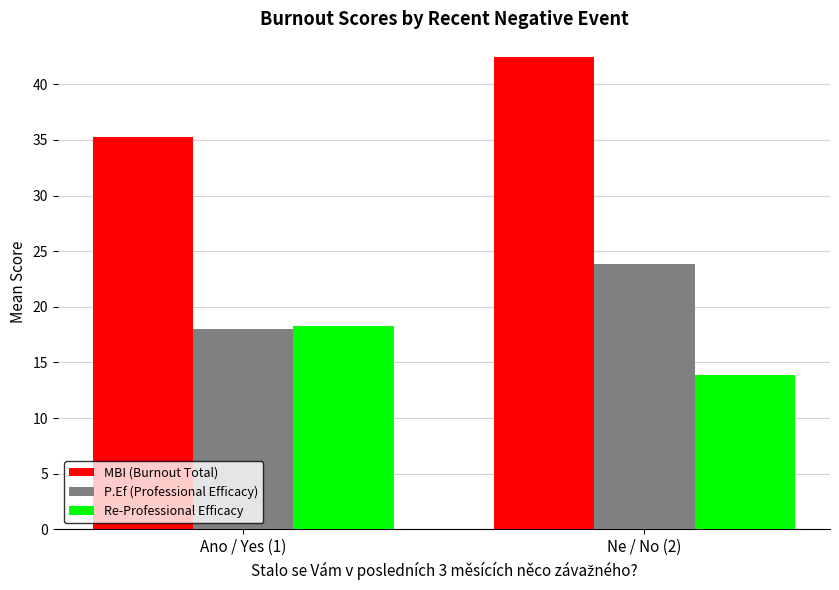

What is the total value across all series at Ano / Yes (1)?

71.5